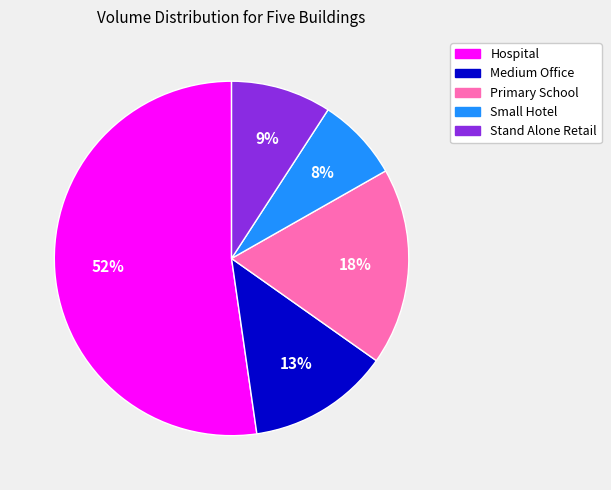

To the nearest percent, what is the combined percentage of Small Hotel and Medium Office?

21%